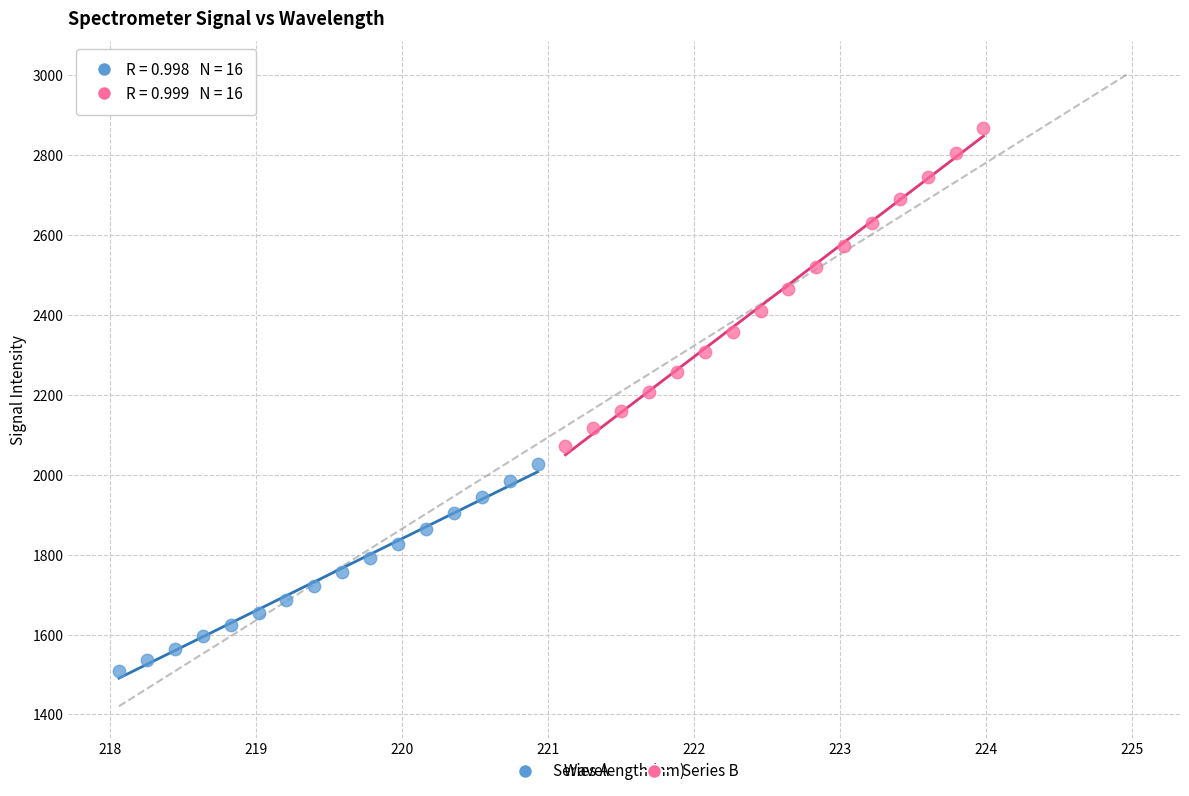

Which series contains the lowest Y value?

Series A